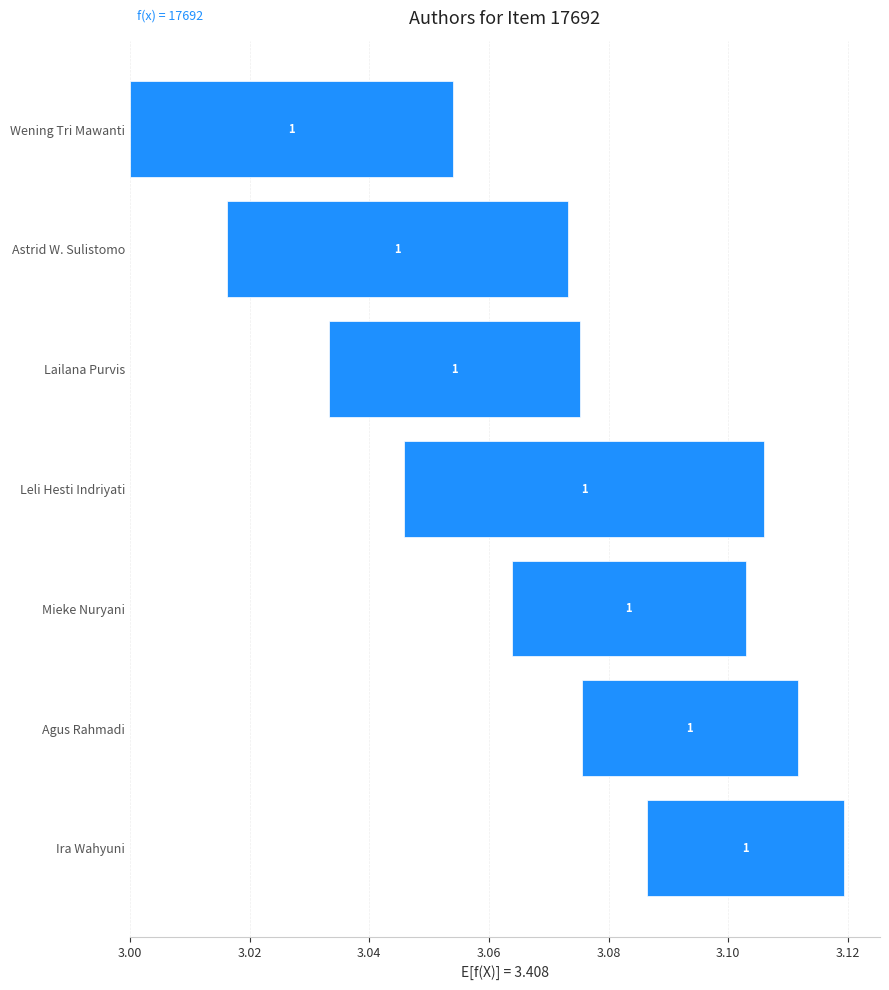

The chart shows a value of 0.1 at Leli Hesti Indriyati. True or false?

False